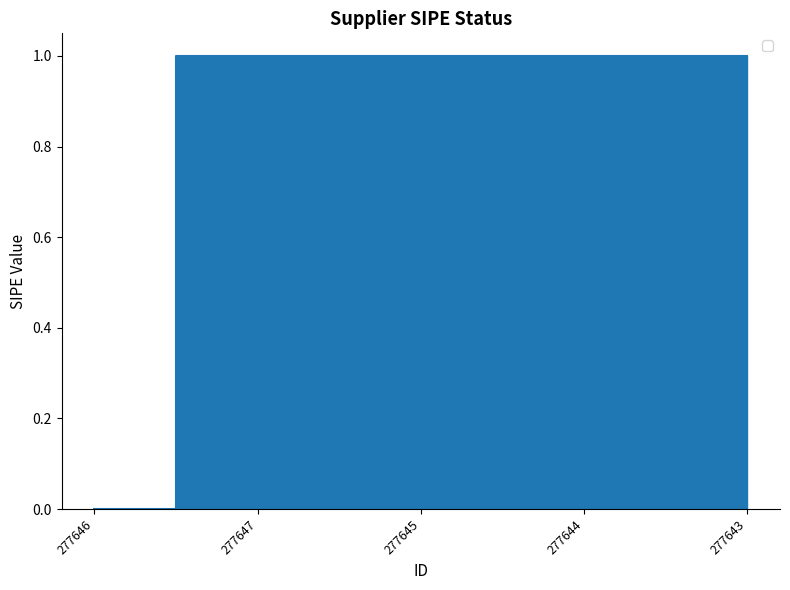

What is the sum of all values?

4